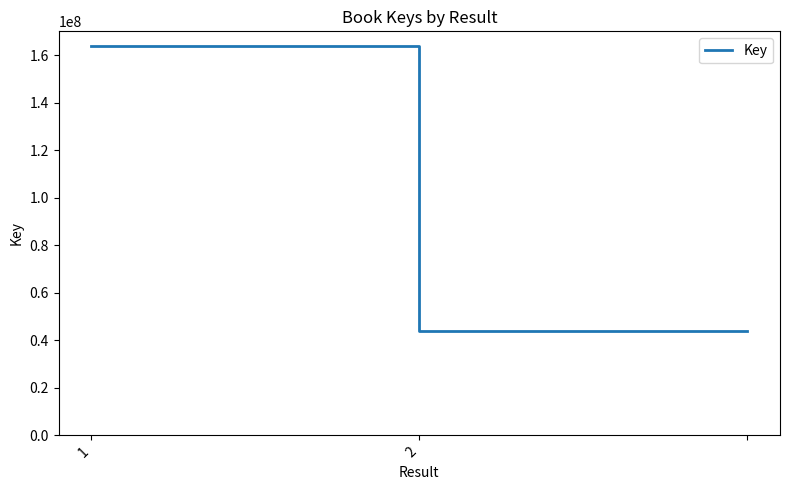

What is the maximum value shown in the chart?

164104842